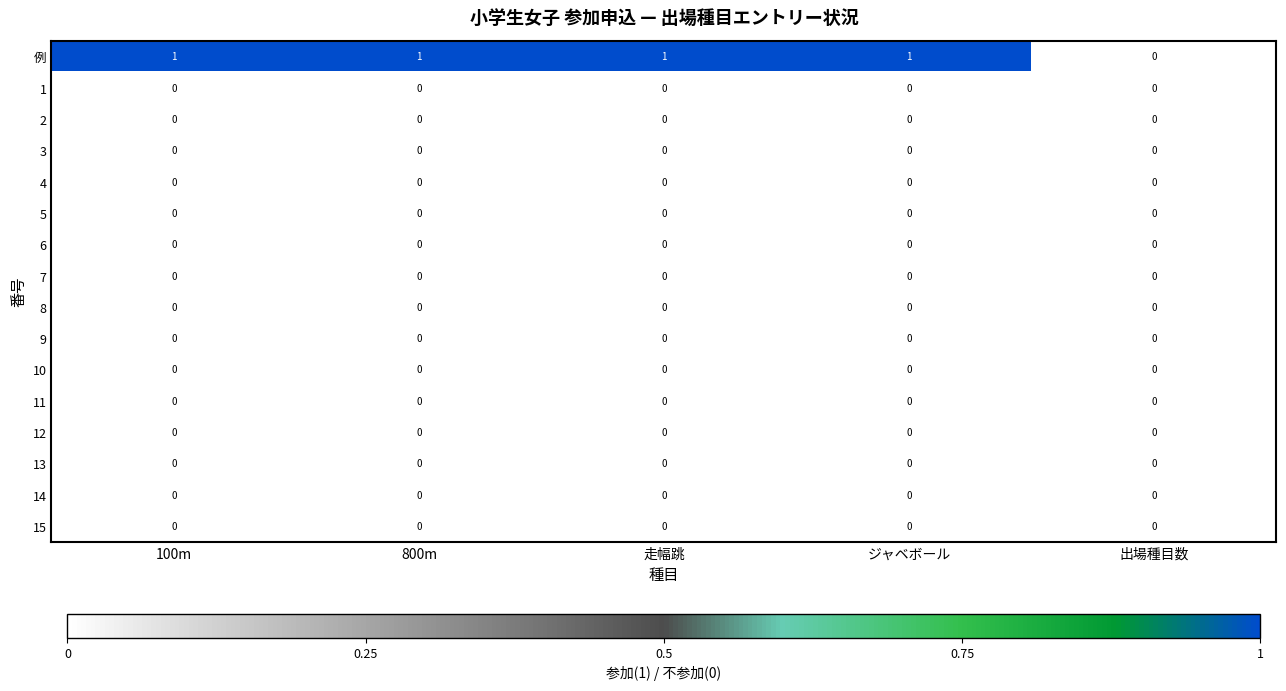

What is the sum of all 例 values?

4